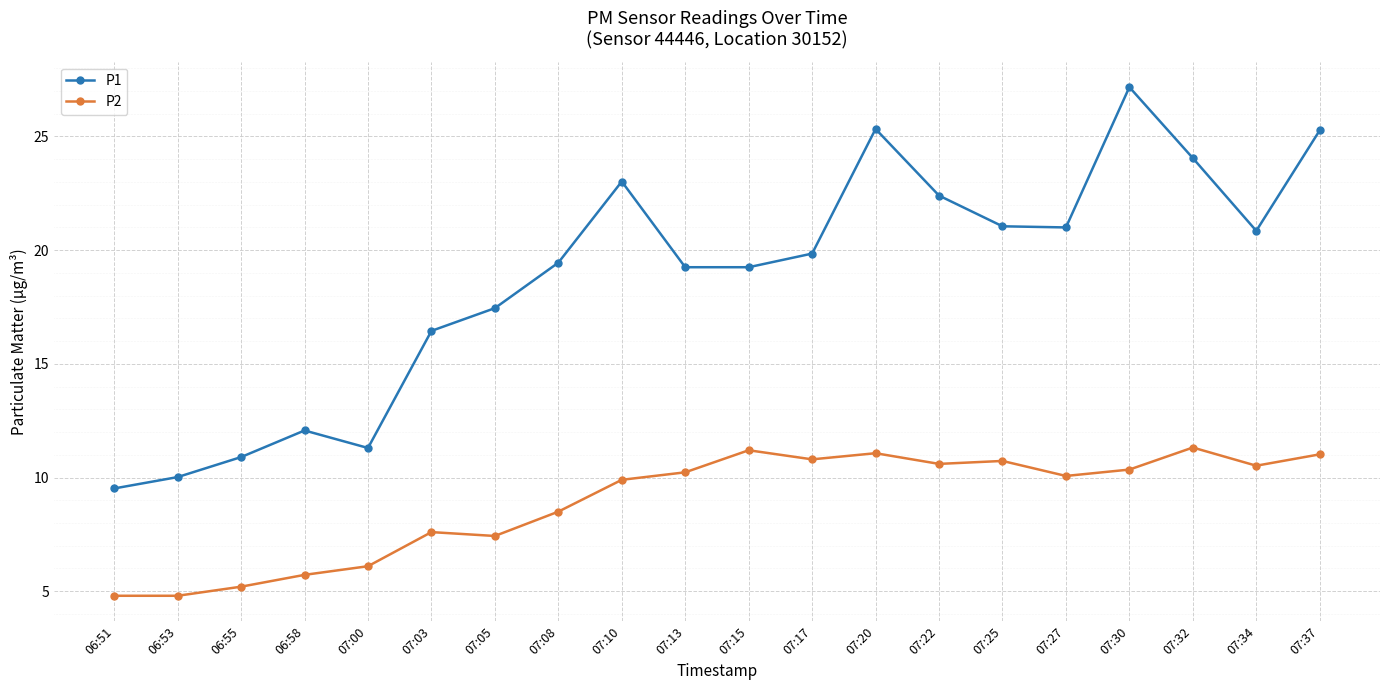

Is this an area chart (filled region under the line)?

No